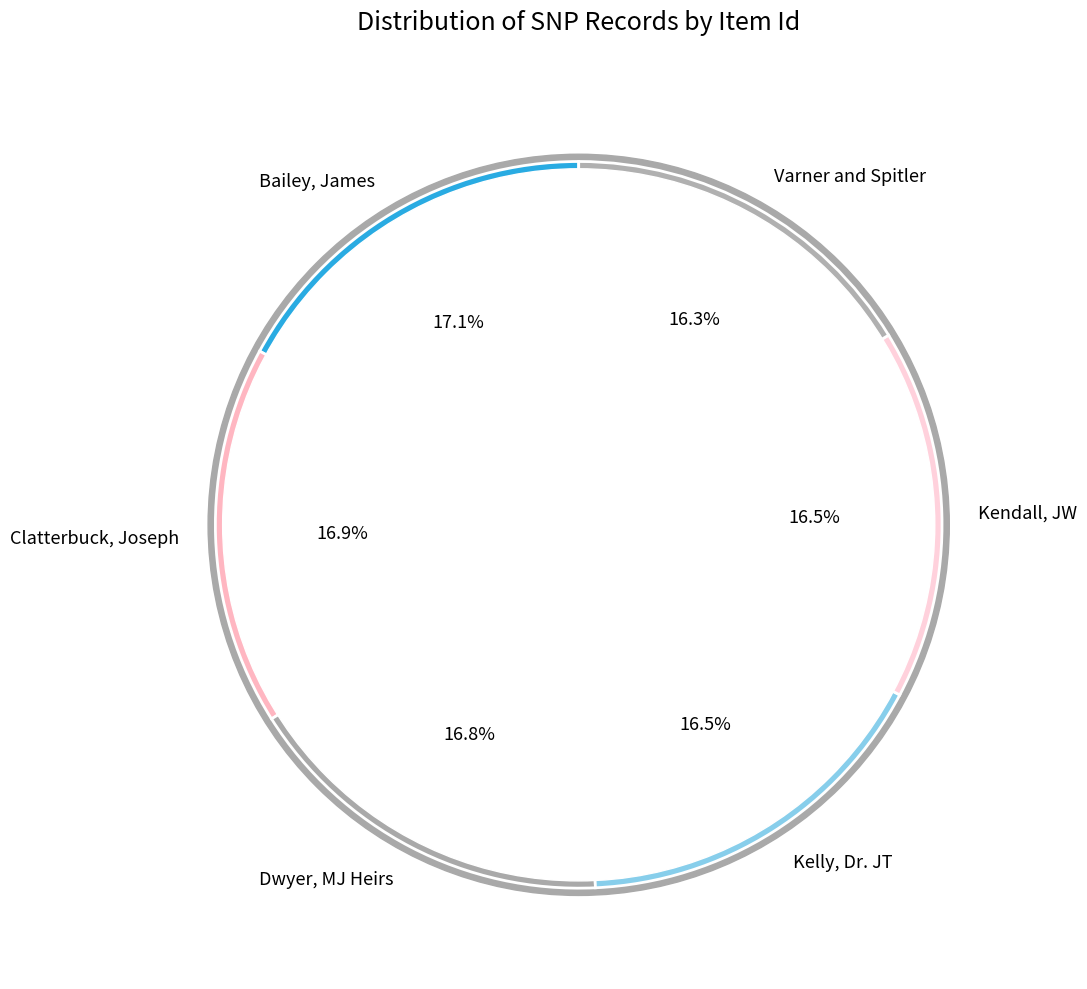

How many segments does this pie chart have?

6